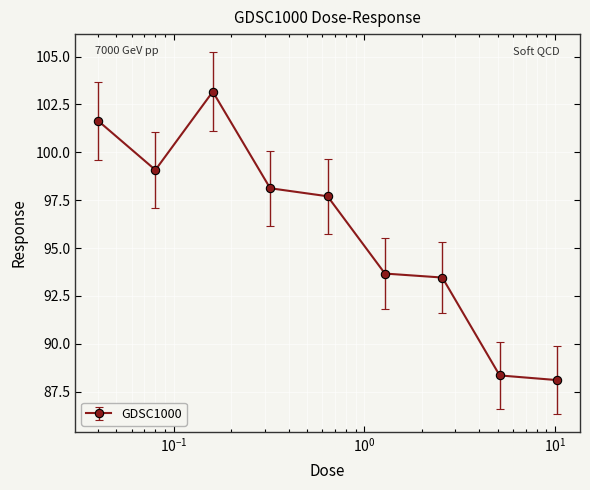

Reading left to right, what are all the values shown in this chart?

101.6	99.1	103.2	98.1	97.7	93.7	93.5	88.3	88.1